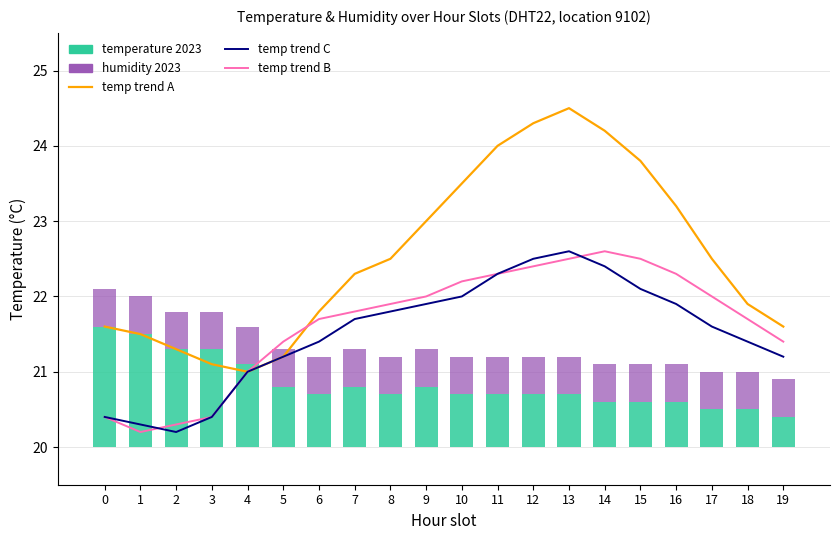

The temp trend A series shows 15.9 at 11. True or false?

False